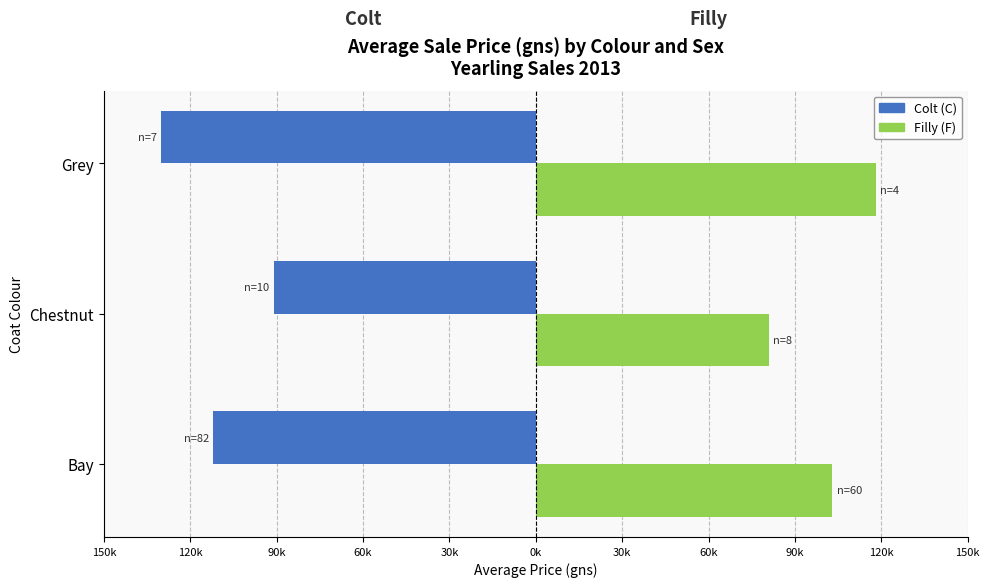

What are all the series names shown in the legend?

Colt (C), Filly (F)